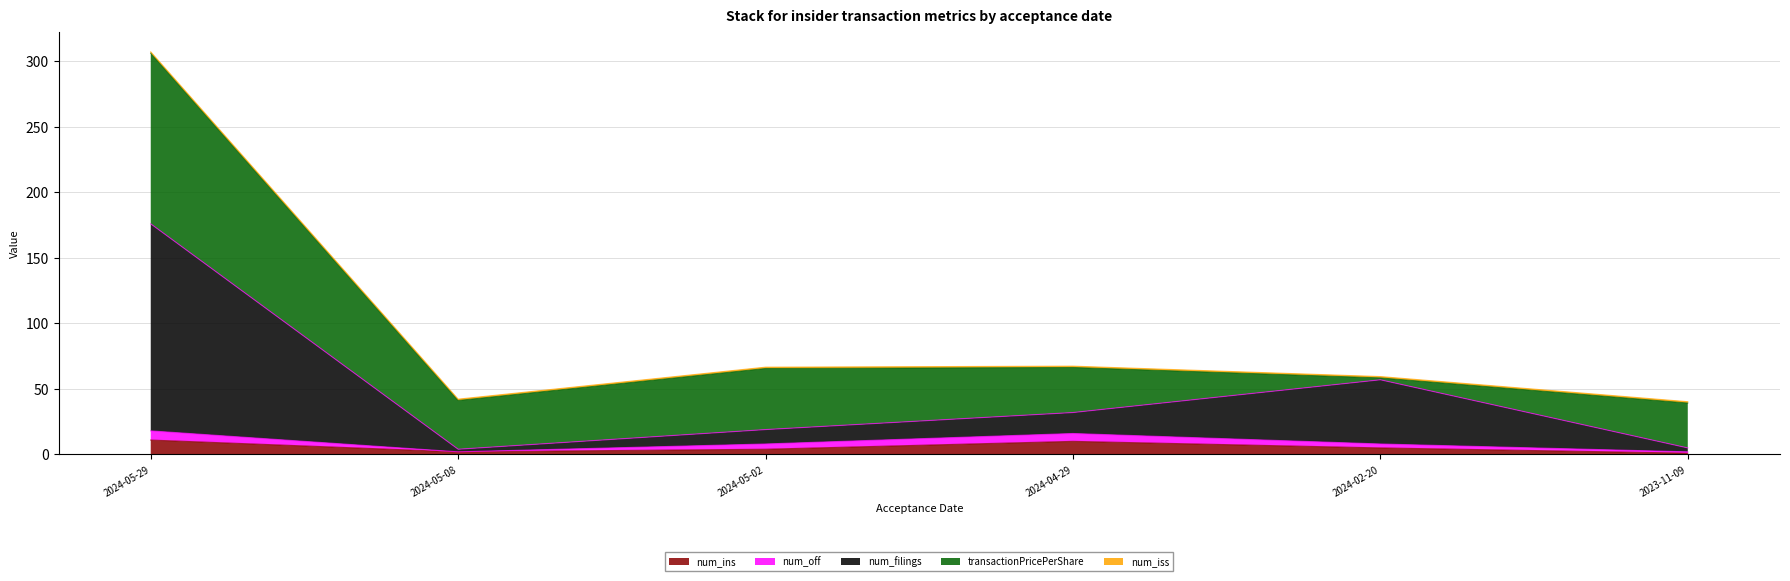

What is the sum of all num_filings values?

239.0